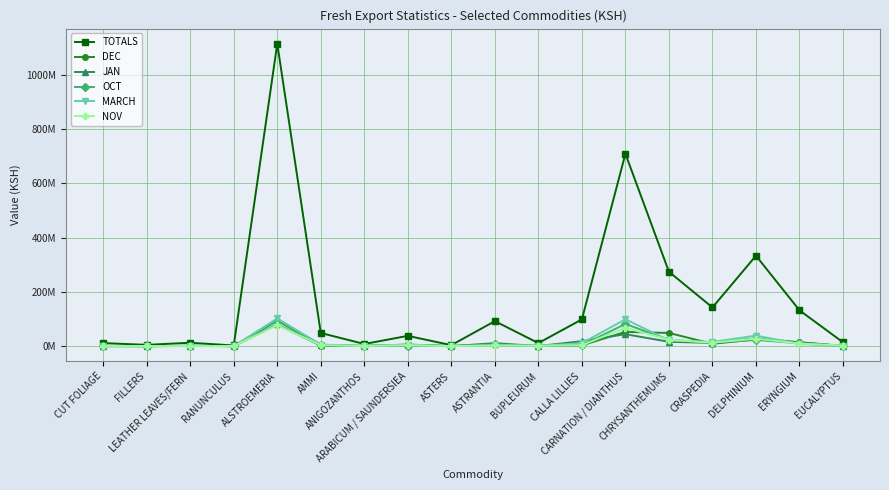

Rank the categories by OCT value from lowest to highest.

FILLERS, ASTERS, RANUNCULUS, ANIGOZANTHOS, CUT FOLIAGE, EUCALYPTUS, LEATHER LEAVES/FERN, BUPLEURUM, ARABICUM / SAUNDERSIEA, CALLA LILLIES, AMMI, ASTRANTIA, ERYNGIUM, CRASPEDIA, CHRYSANTHEMUMS, DELPHINIUM, CARNATION / DIANTHUS, ALSTROEMERIA